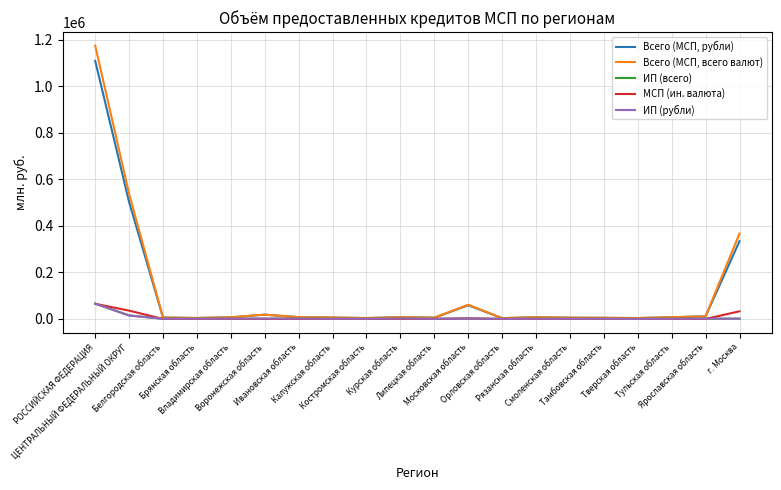

Does the chart display data point markers on the line(s)?

No